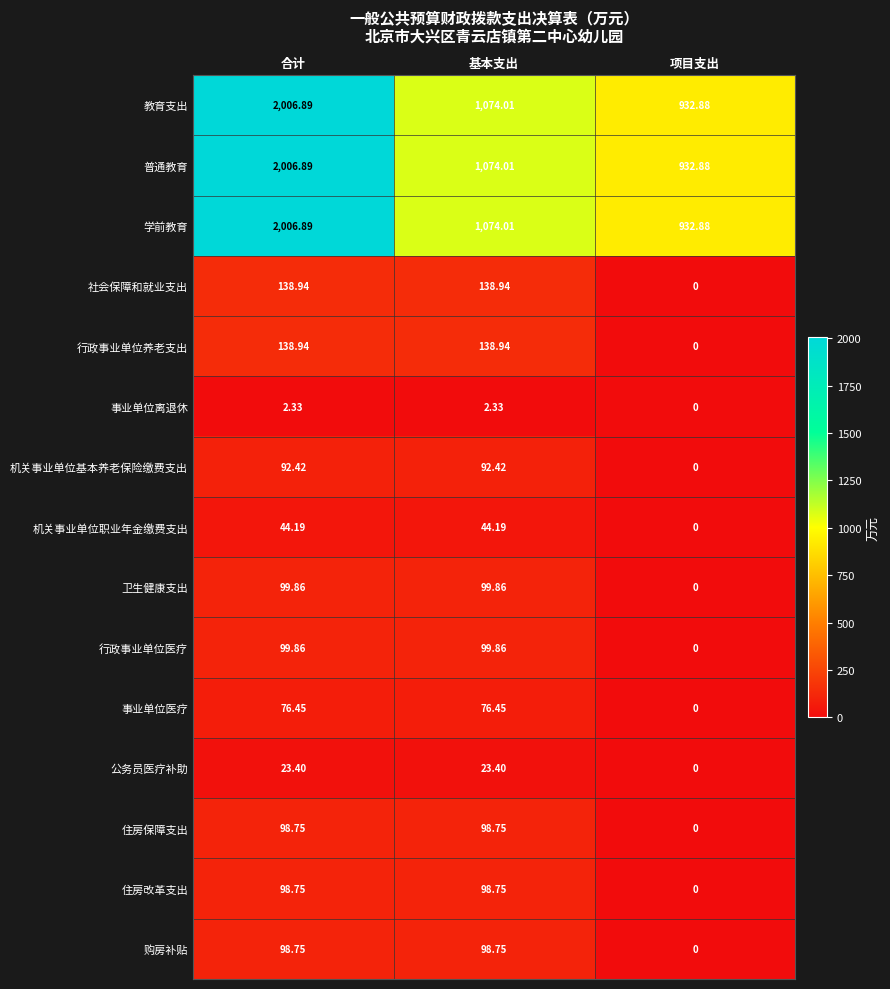

Which category has the lowest value in the 行政事业单位医疗 series?

项目支出